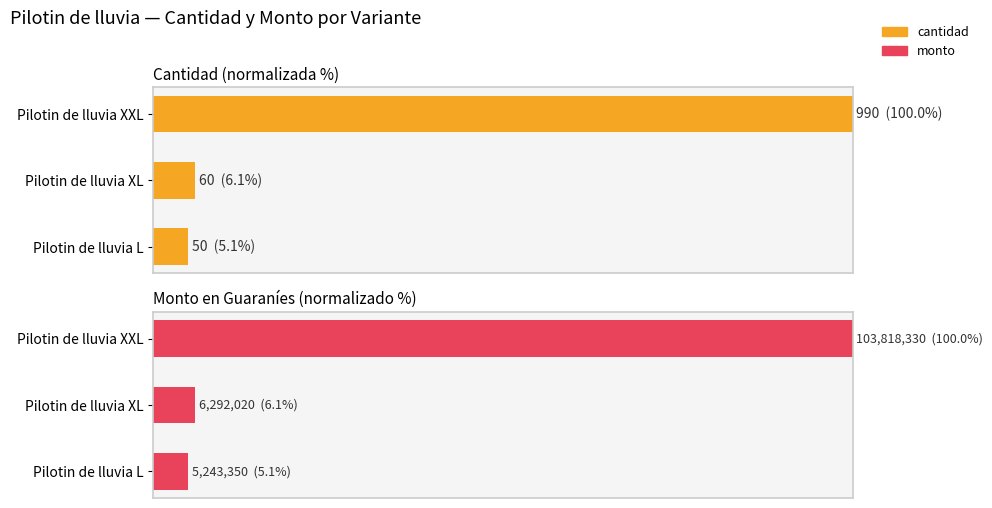

What are all the series names shown in the legend?

cantidad, monto